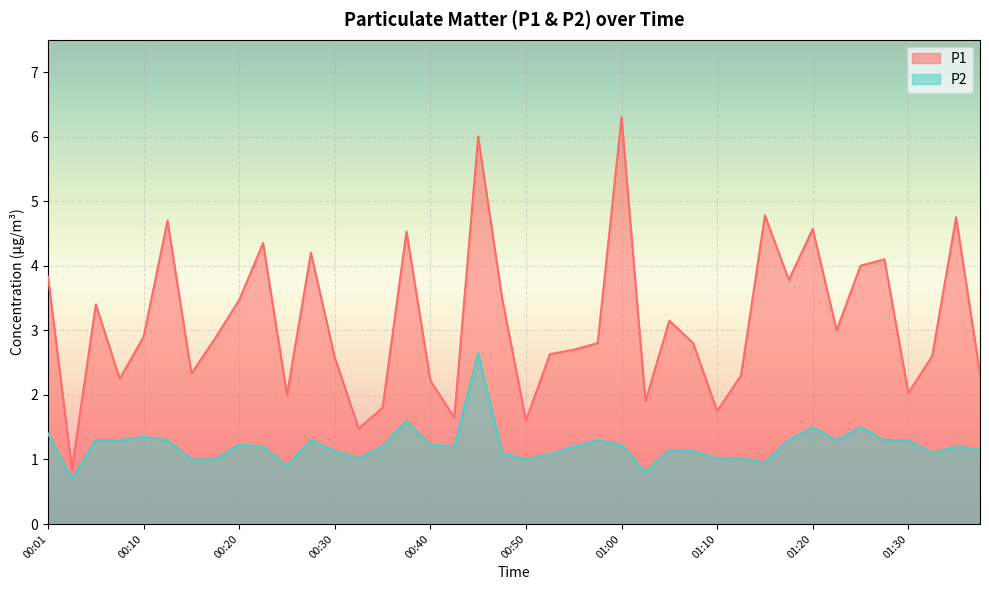

Reading right to left, what are all the values shown in this chart?

P1: 2.3	4.8	2.6	2.0	4.1	4.0	3.0	4.6	3.8	4.8	2.3	1.8	2.8	3.1	1.9	6.3	2.8	2.7	2.6	1.6	3.5	6.0	1.6	2.2	4.5	1.8	1.5	2.6	4.2	2.0	4.3	3.5	2.9	2.3	4.7	2.9	2.2	3.4	0.8	3.8
P2: 1.1	1.2	1.1	1.3	1.3	1.5	1.3	1.5	1.3	0.9	1.0	1.0	1.1	1.1	0.8	1.2	1.3	1.2	1.1	1.0	1.1	2.6	1.2	1.2	1.6	1.2	1.0	1.1	1.3	0.9	1.2	1.2	1.0	1.0	1.3	1.4	1.3	1.3	0.7	1.4